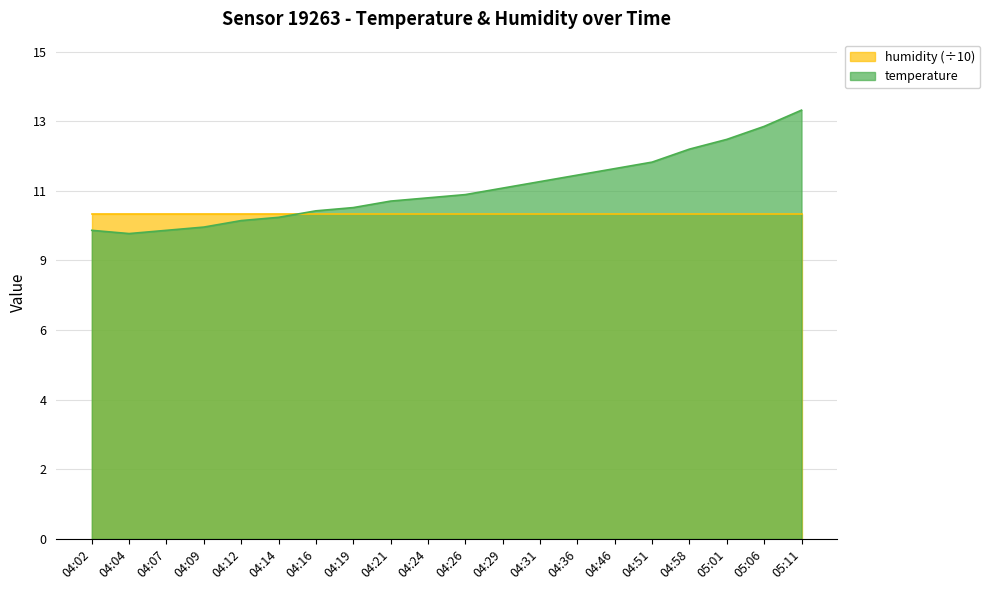

Which has a higher value, 04:29 or 04:46?

04:46